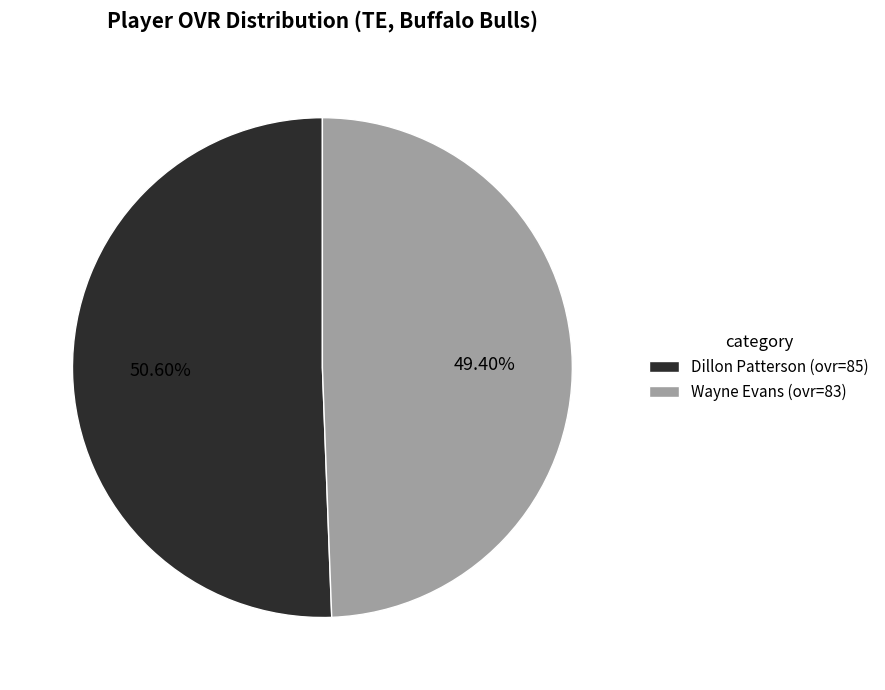

Does any single category account for the majority?

Yes